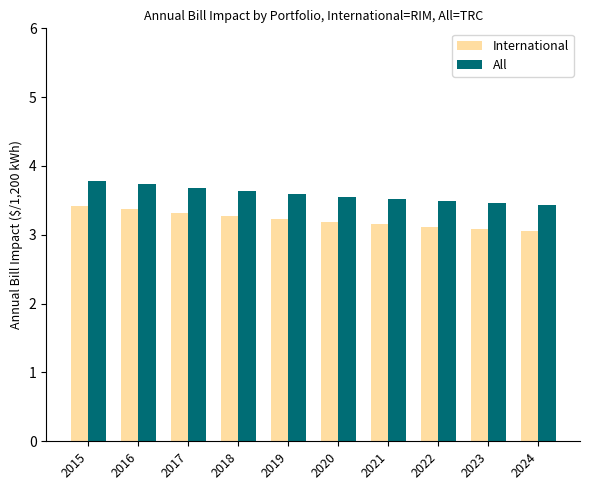

What is the average value of the All series?

3.6